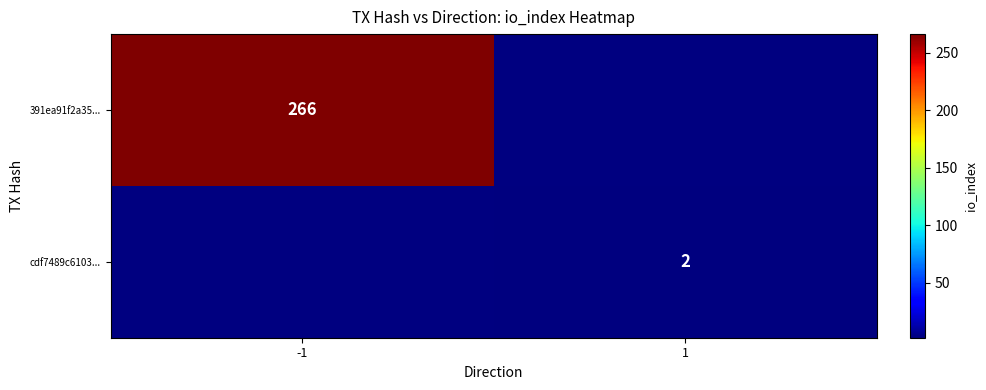

The cdf7489c6103... series shows 3 at 1. True or false?

False